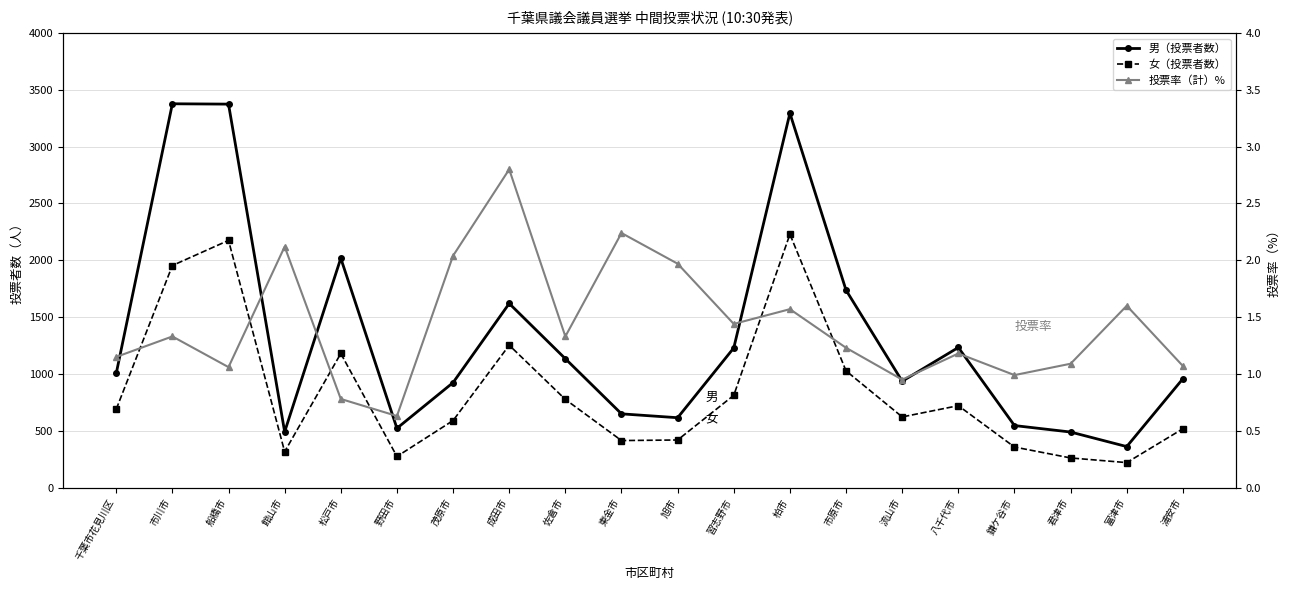

At which label is 男（投票者数） closest to 1869?

市原市